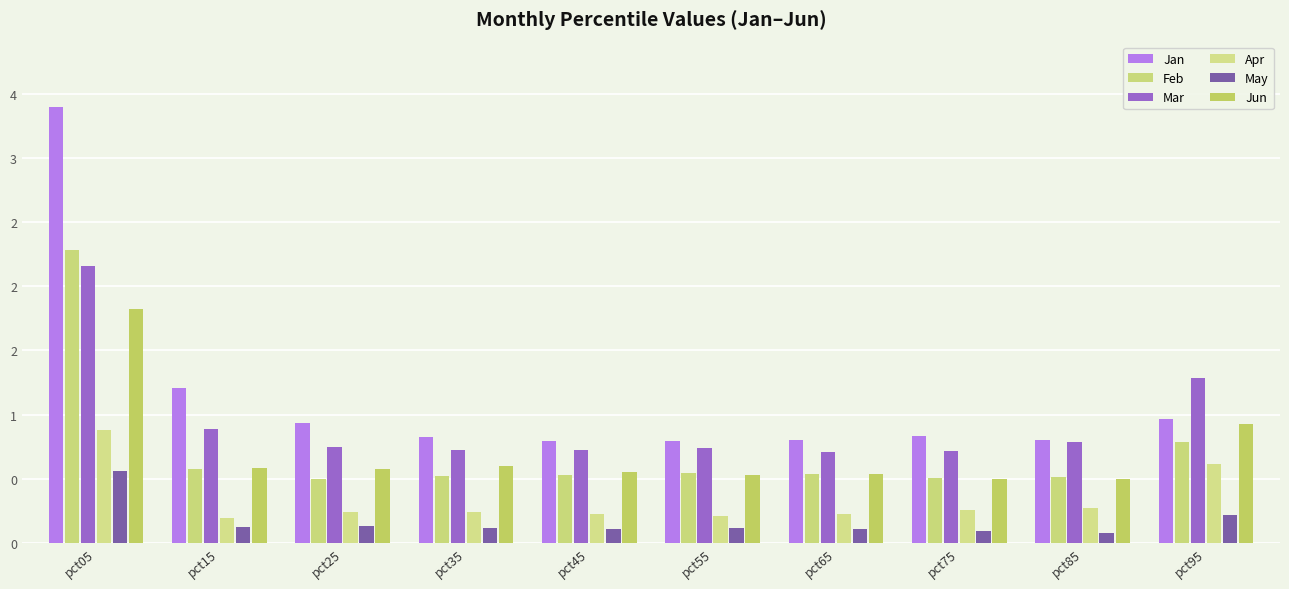

Between pct15 and pct55, which is larger?

pct15